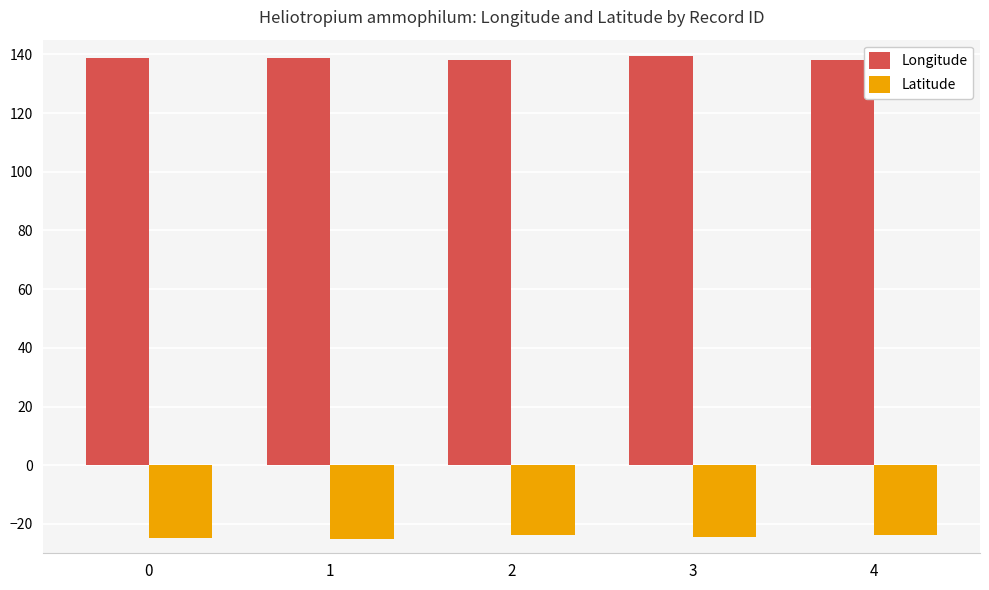

What is the minimum value for Longitude?

138.0